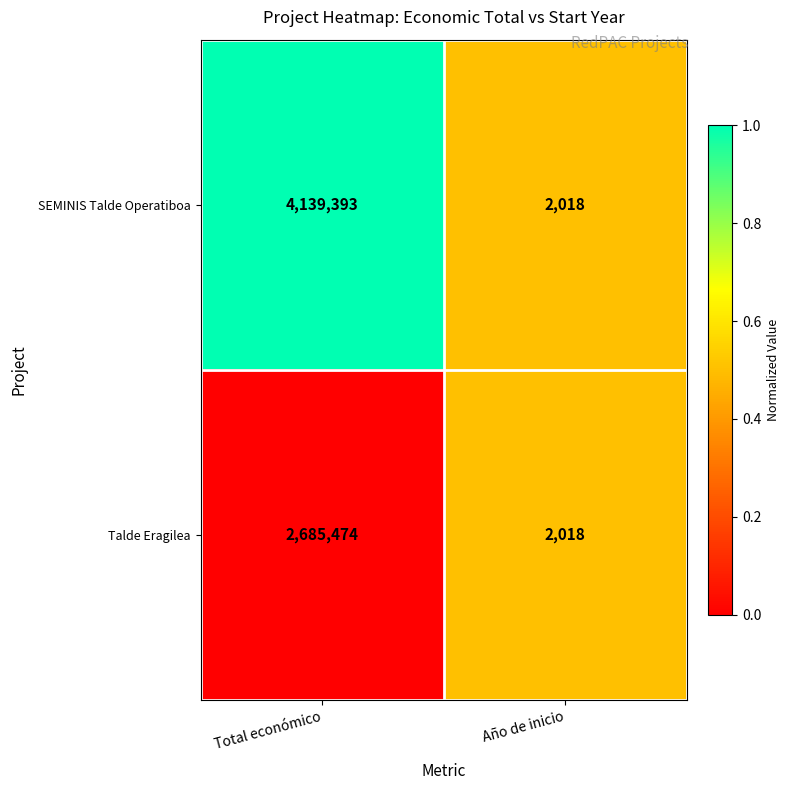

What is the difference between the maximum and minimum values in the Talde Eragilea series?

2683456